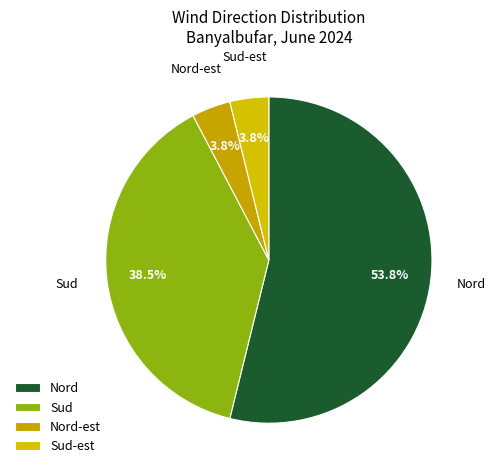

Is the sum of Nord and Sud greater than half?

Yes